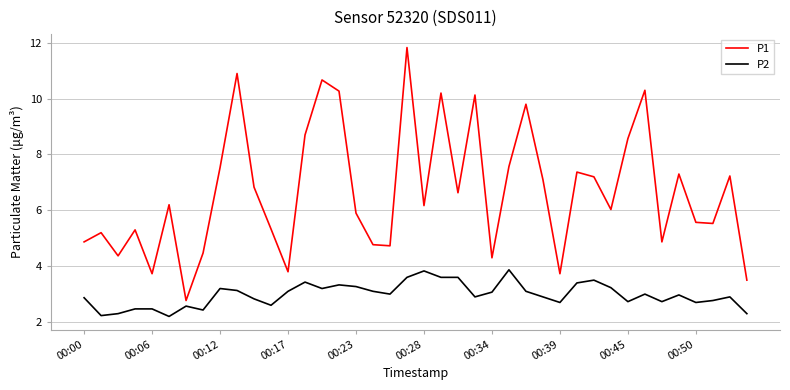

What is the greatest value displayed?

11.8